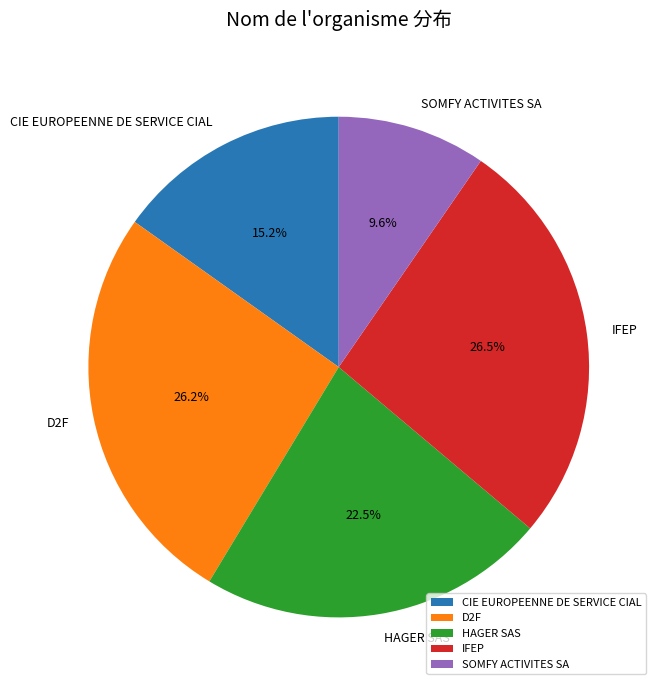

The D2F slice represents 33% of the pie. True or false?

False